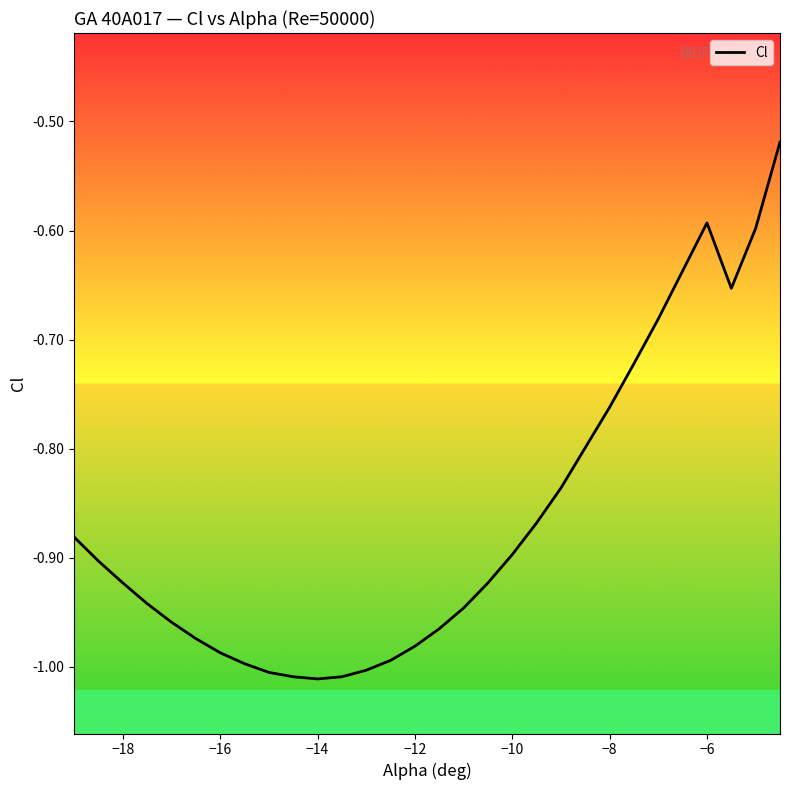

What is the difference between the maximum and second lowest values?

0.5